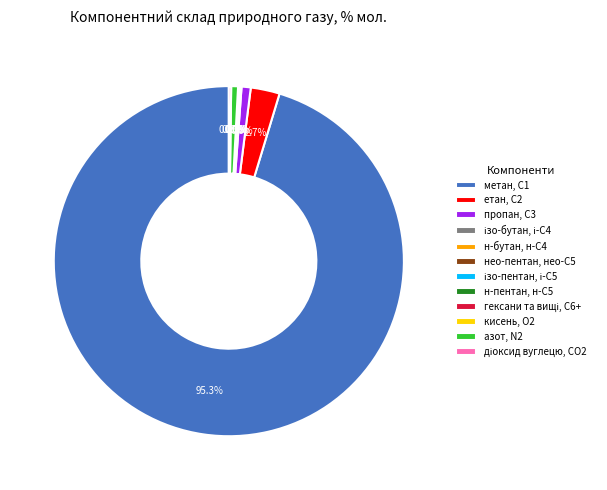

To the nearest percent, what is the average slice percentage?

8%